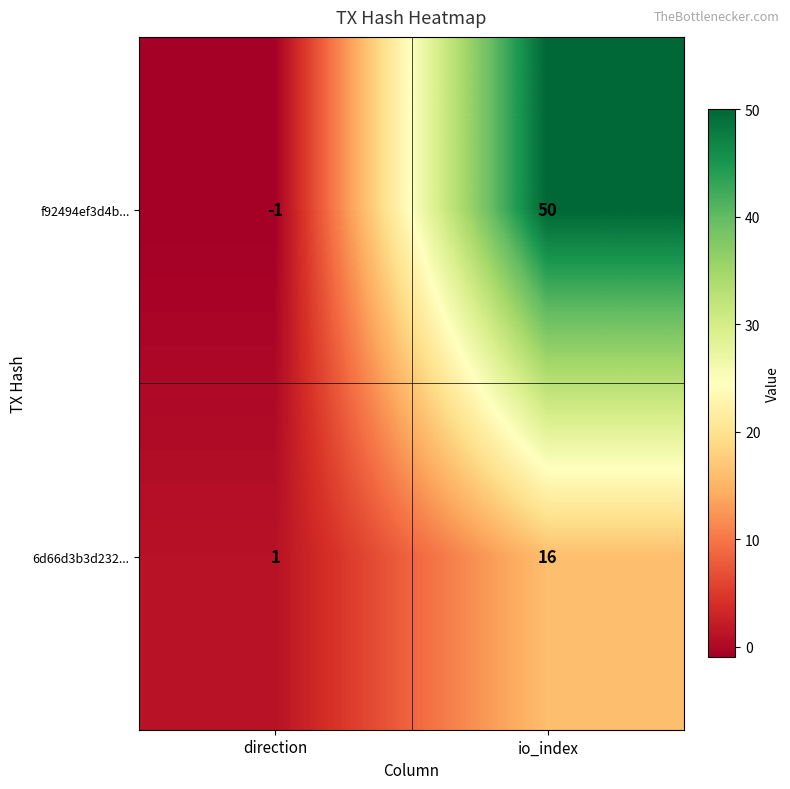

At which category does the chart reach its minimum across all series?

direction